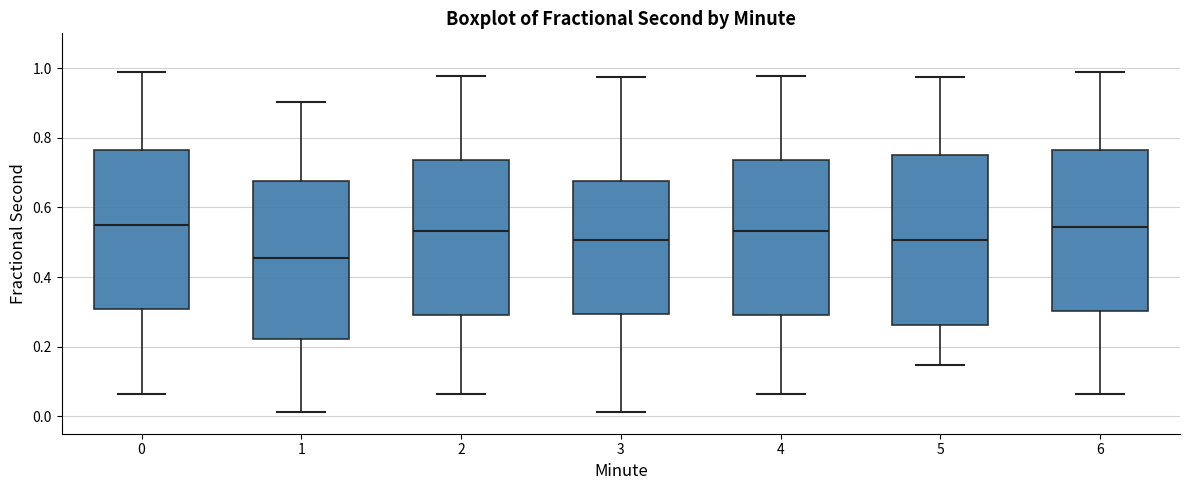

Reading left to right, read every box against the y-axis: the position of its median line, the range the box covers, and the ends of its whiskers. The values are not printed on the chart, so give them approximately, as read against the axis.

0: median 0.54, box 0.30 to 0.76, whiskers 0.06 to 0.98
1: median 0.46, box 0.22 to 0.68, whiskers 0.02 to 0.90
2: median 0.54, box 0.30 to 0.74, whiskers 0.06 to 0.98
3: median 0.50, box 0.30 to 0.68, whiskers 0.02 to 0.98
4: median 0.54, box 0.30 to 0.74, whiskers 0.06 to 0.98
5: median 0.50, box 0.26 to 0.76, whiskers 0.14 to 0.98
6: median 0.54, box 0.30 to 0.76, whiskers 0.06 to 0.98